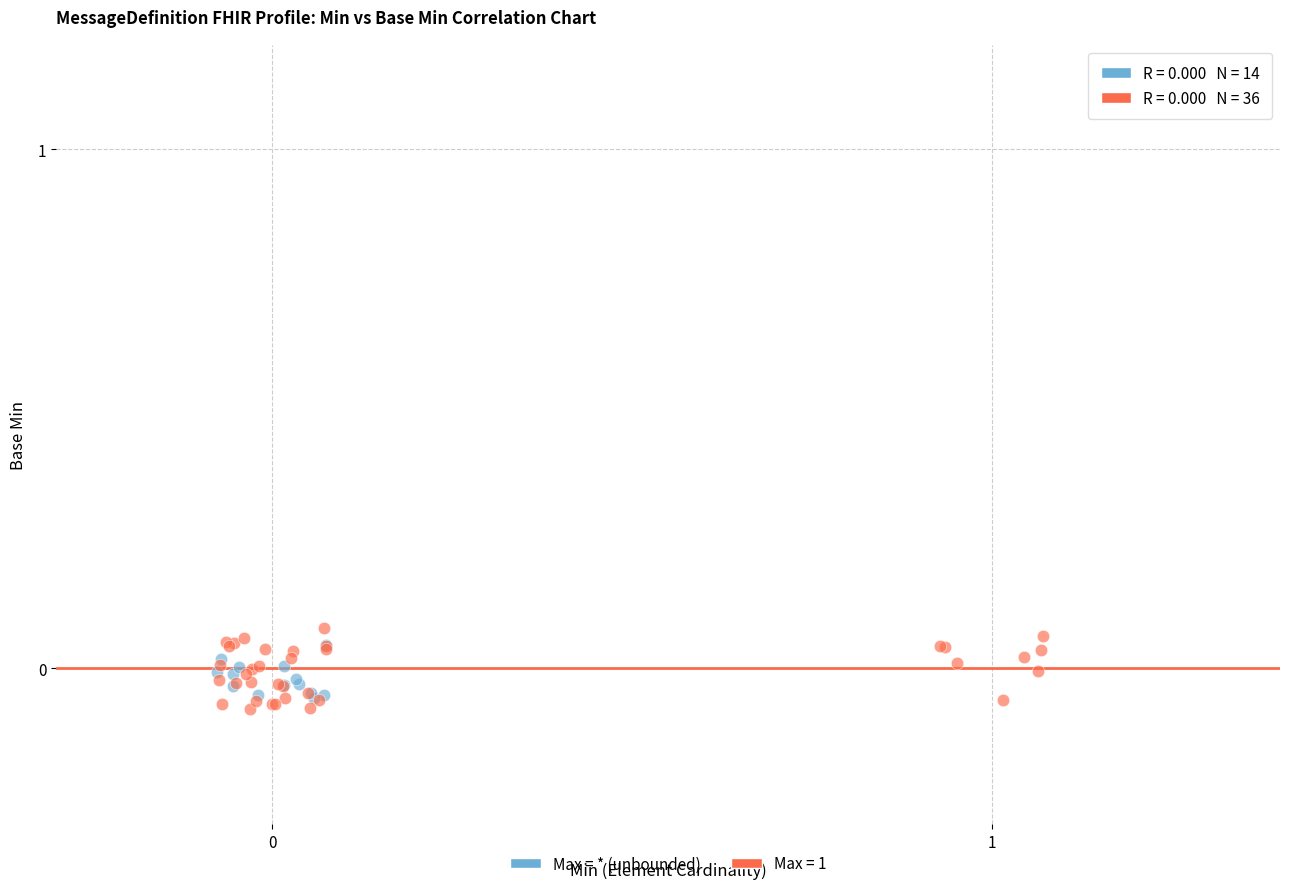

What are all the series names shown in the legend?

Max = * (unbounded), Max = 1